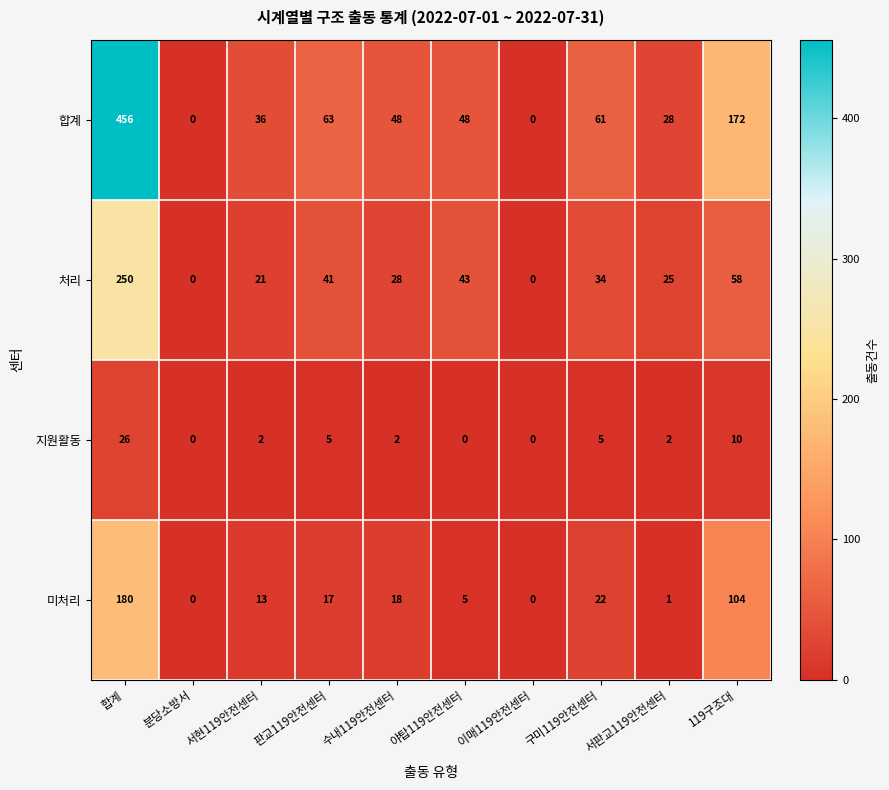

Which series changed the most between 합계 and 분당소방서?

합계